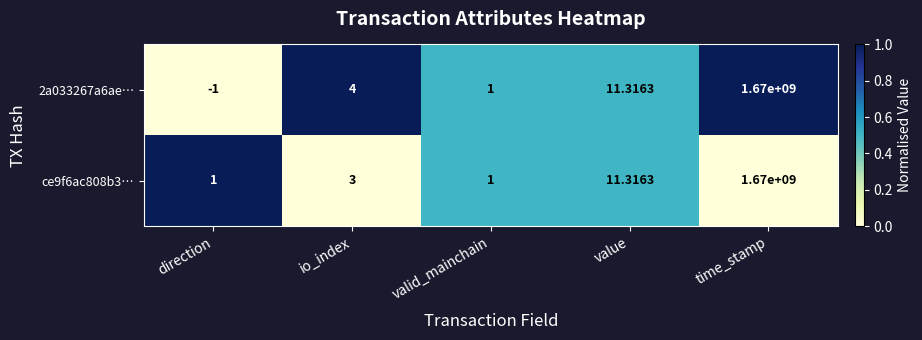

Which series has the largest total across all categories?

ce9f6ac808b3…